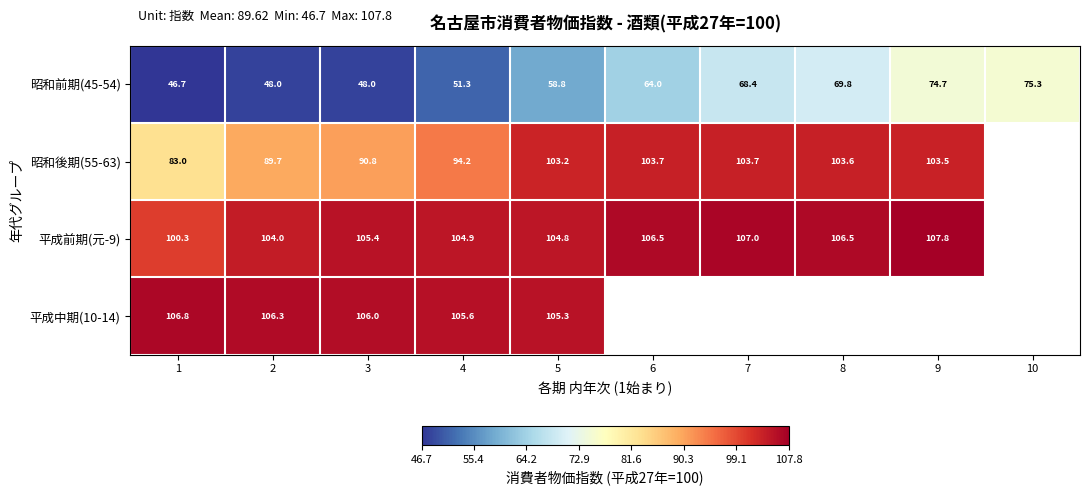

At which category is the sum across all series the highest?

5